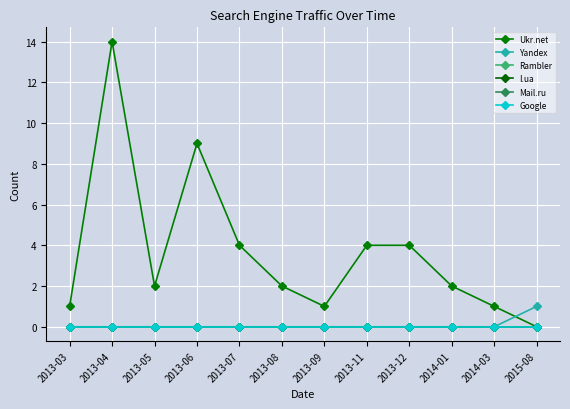

Is this an area chart (filled region under the line)?

No